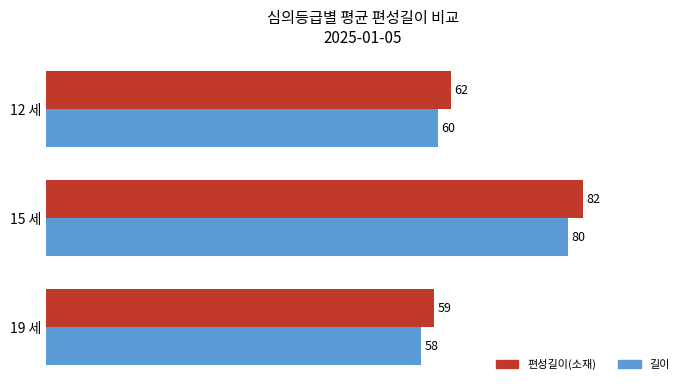

At which label is 길이 closest to 68?

12 세